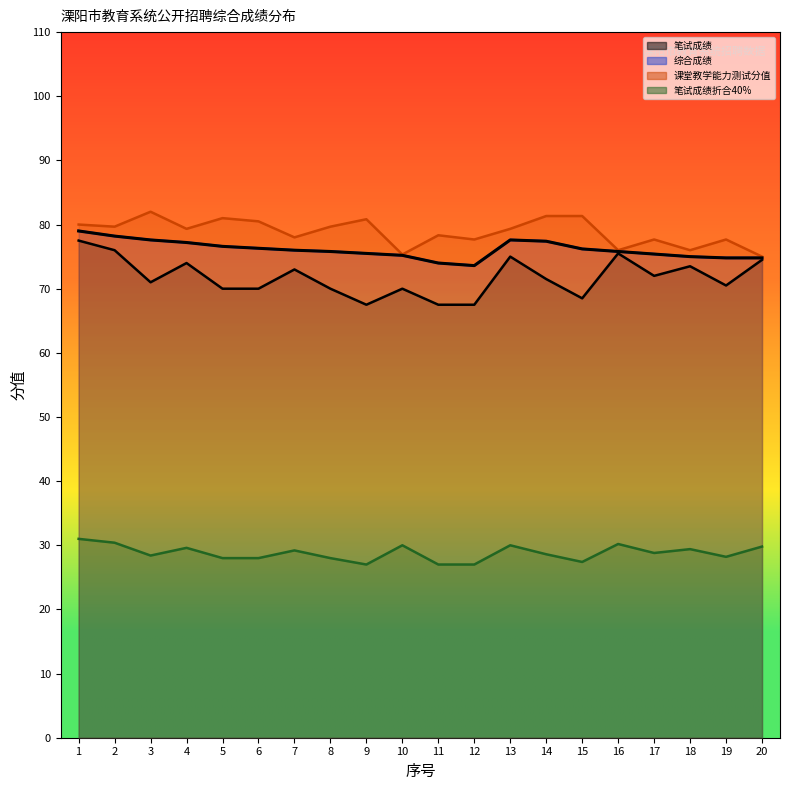

At which category is the sum across all series the highest?

1